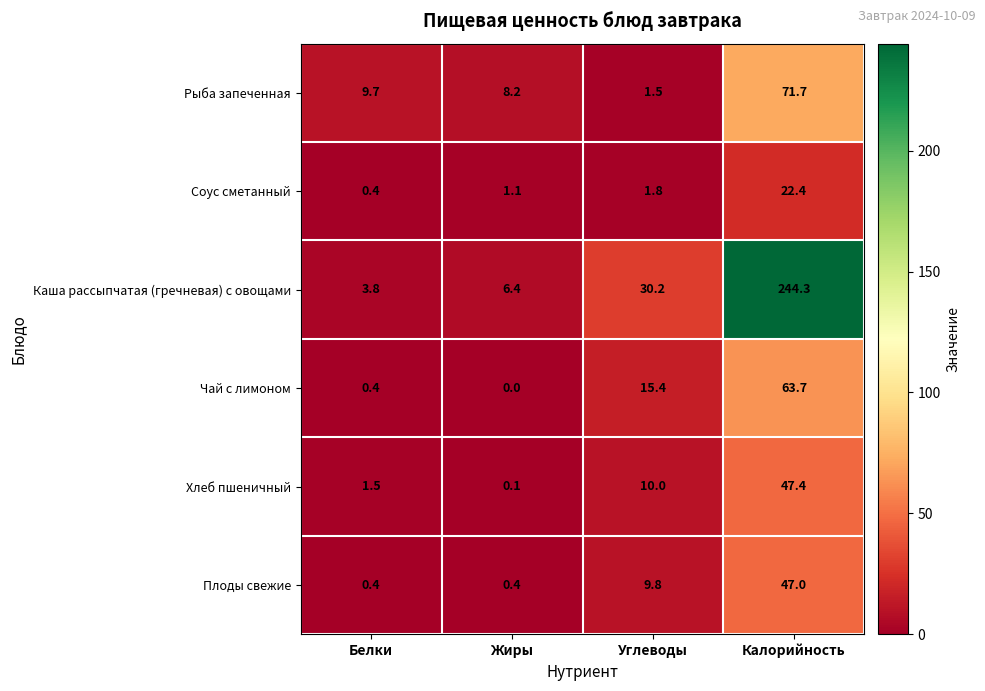

Which category has the lowest value across all series?

Жиры